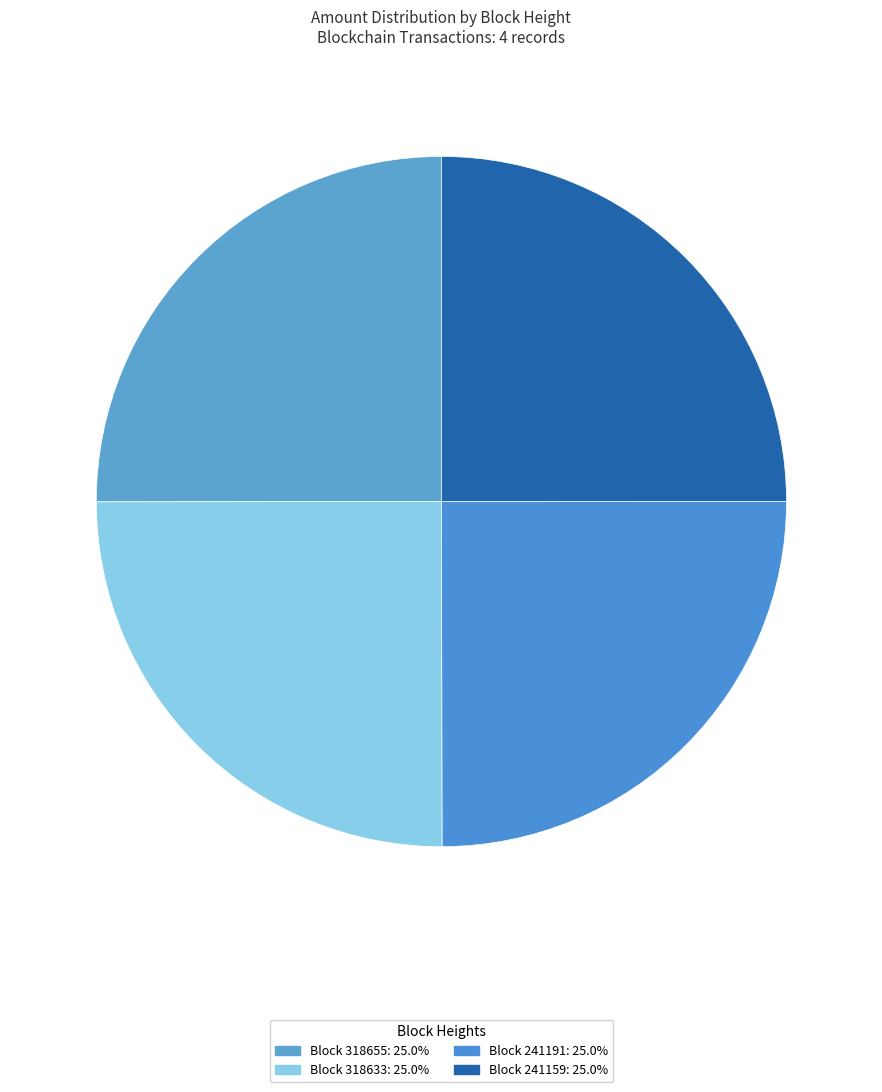

Which category has the smallest portion of the pie?

241191